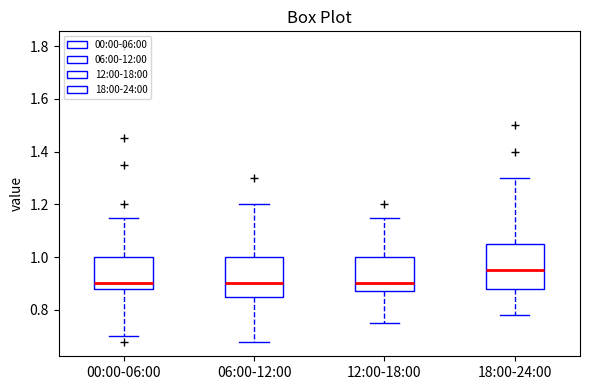

Which box is the tallest, from its lower edge to its upper edge?

18:00-24:00